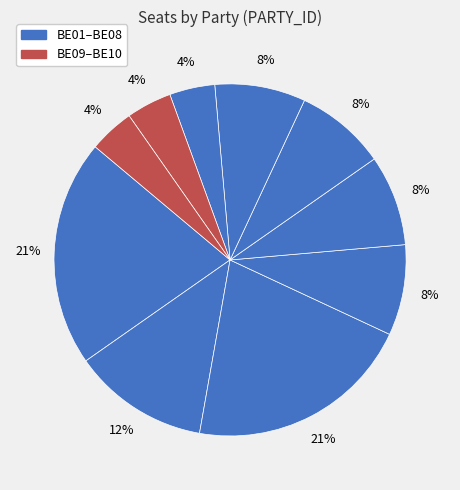

How many slices are in this pie chart?

10